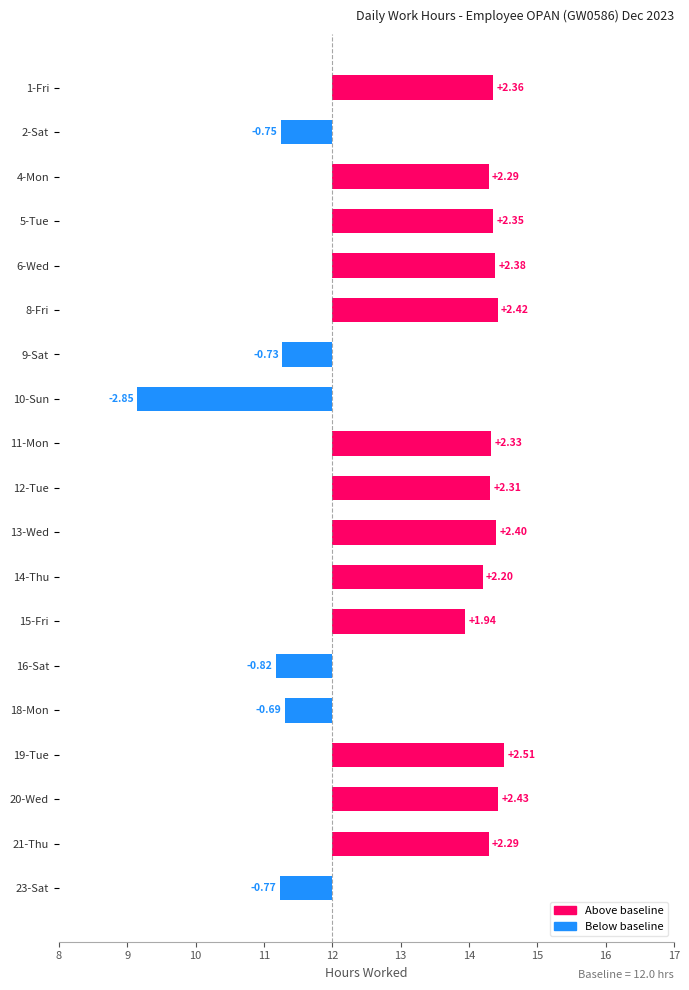

What is the average value?

1.2